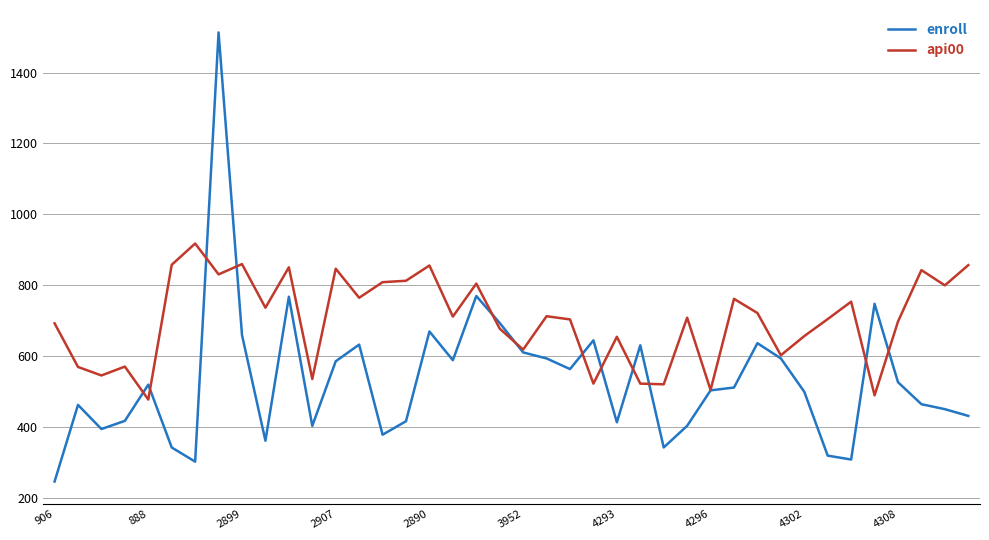

List the series in order of their overall mean, lowest first.

enroll, api00